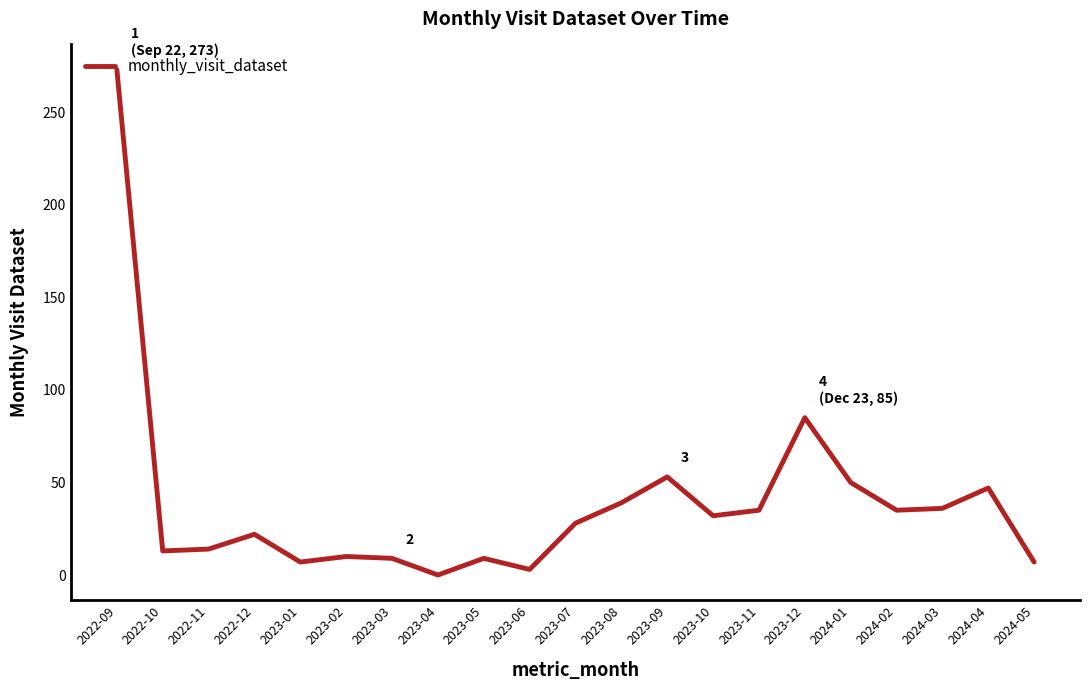

Where is the data nearest to the value 136?

2023-12